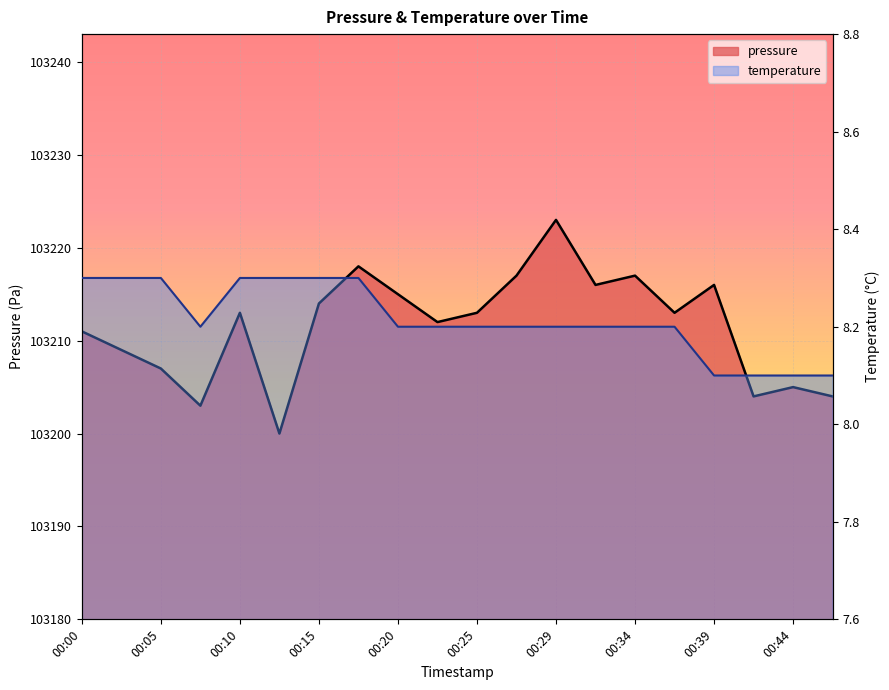

How many lines are shown in the chart?

2